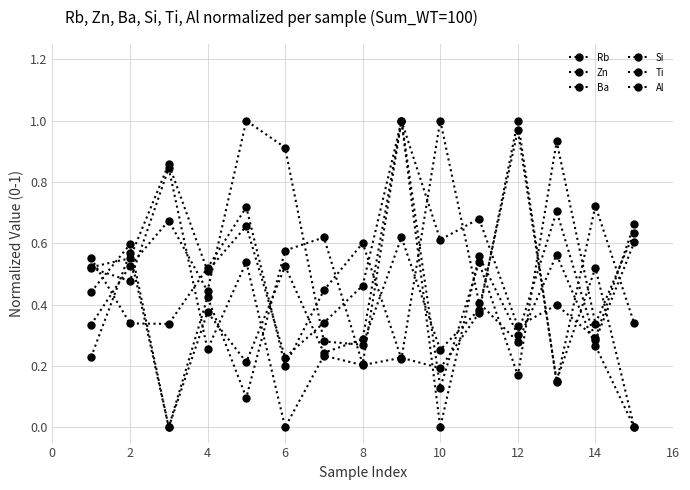

How many lines are shown in the chart?

6